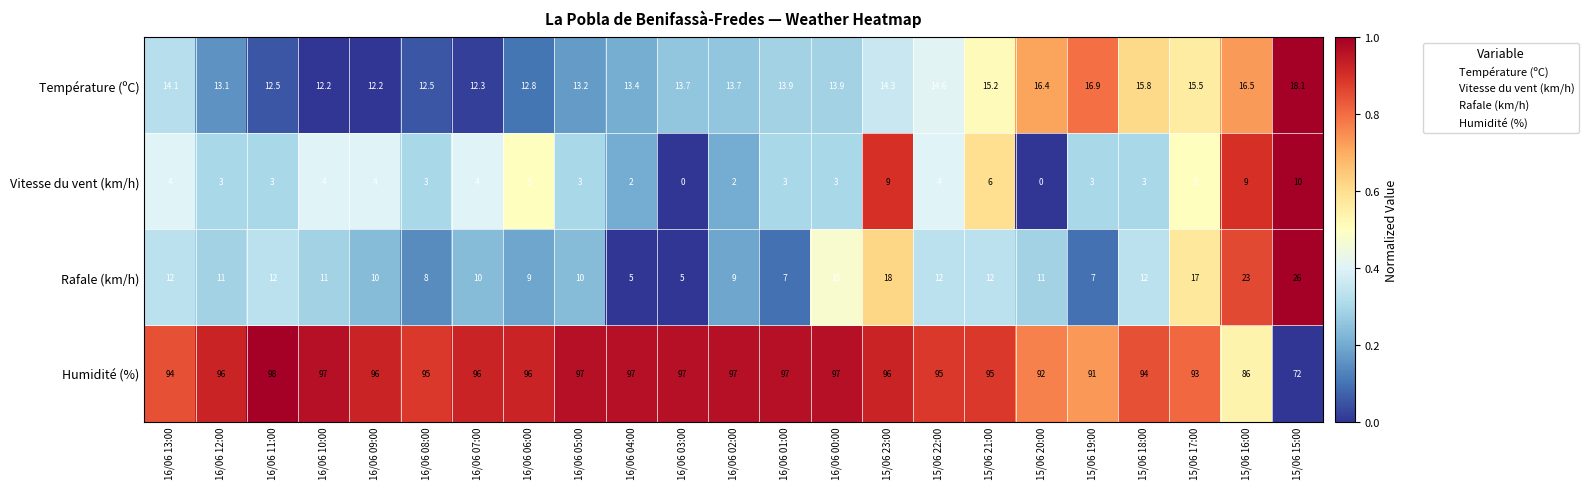

At how many categories does at least one series exceed 0?

23